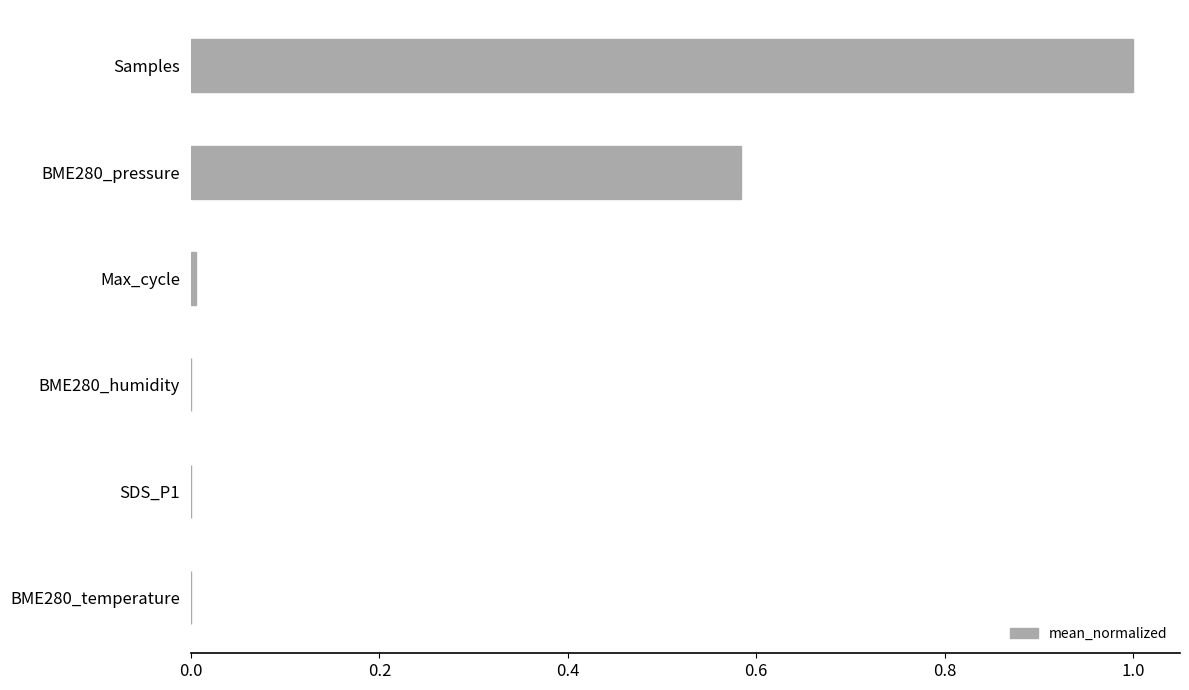

Does the chart contain stacked bars?

No